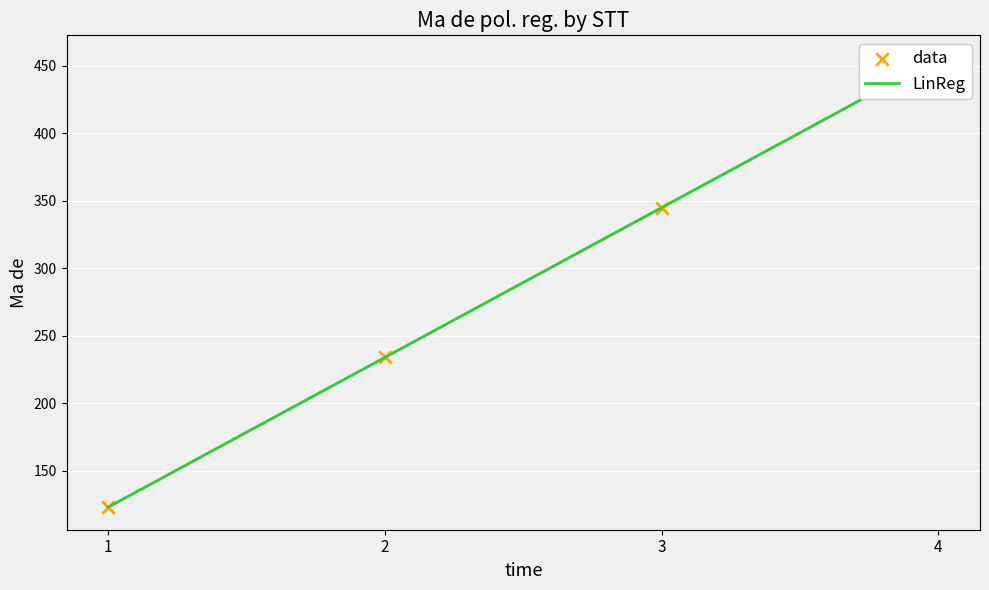

Which series reaches the maximum Y coordinate?

data